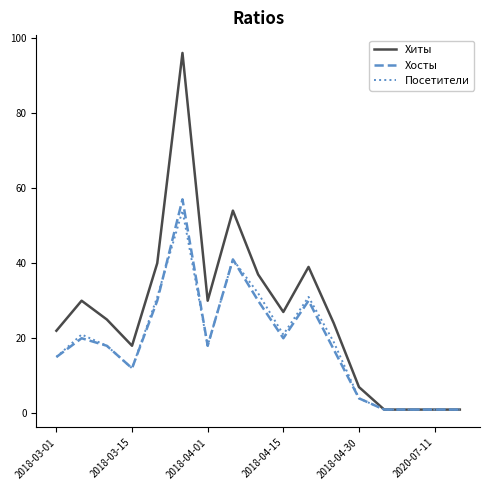

Which series has the largest range (max minus min)?

Хиты